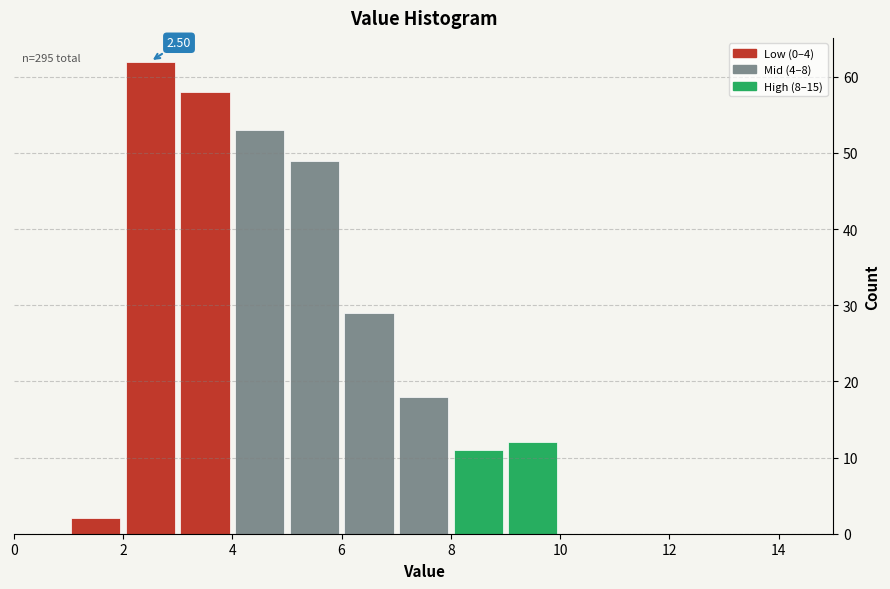

Which range on the x-axis has the tallest bar?

2 to 3